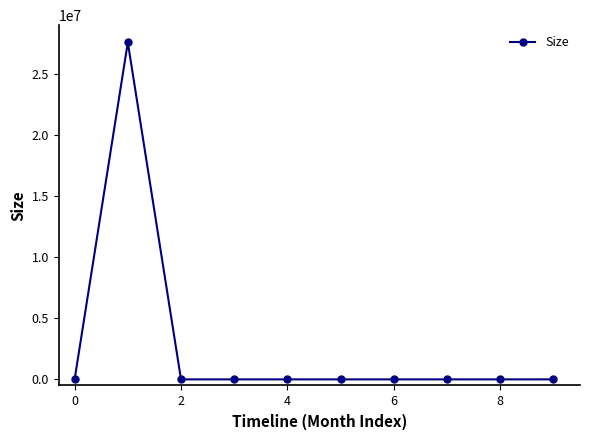

What is the difference between the maximum and minimum values?

27584748